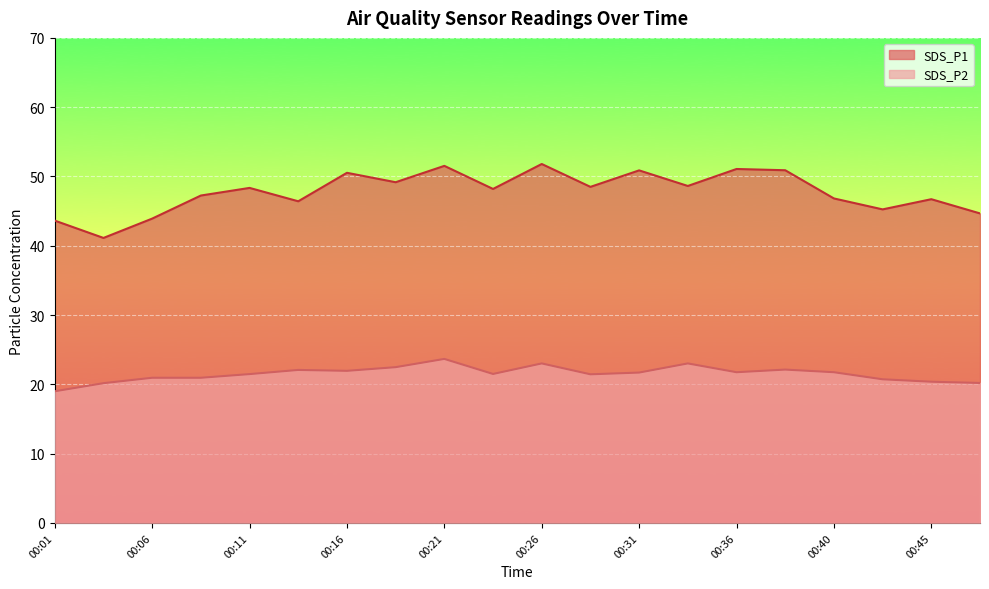

Between 00:04 and 00:06, which series saw the biggest shift?

SDS_P1